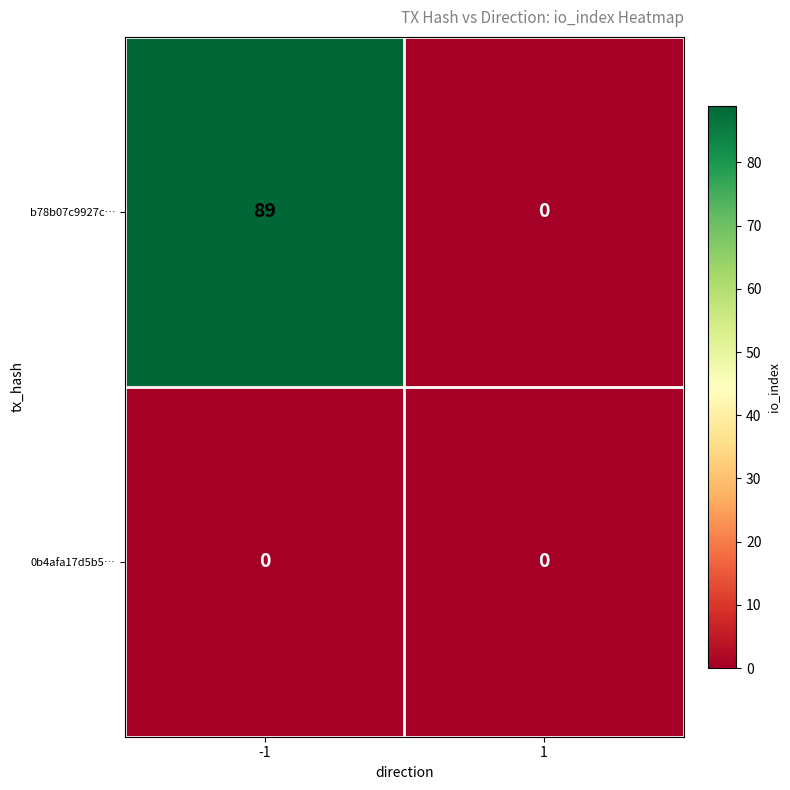

List the series in order of their overall mean, lowest first.

0b4afa17d5b5…, b78b07c9927c…